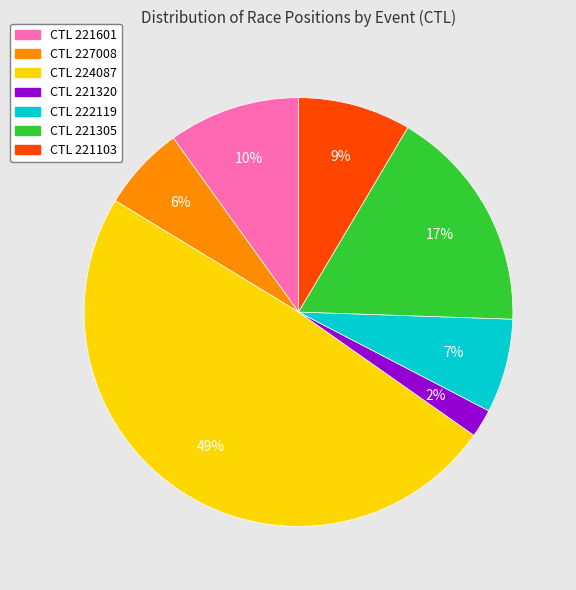

To the nearest percent, what is the difference between the largest and smallest slice percentages?

47%